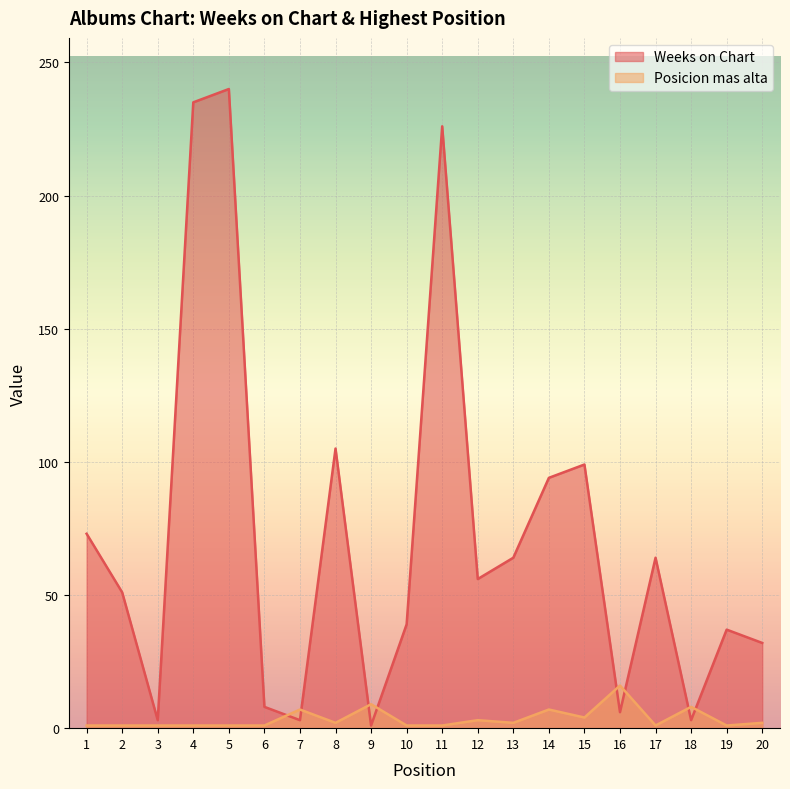

True or false: Weeks on Chart has a value of 1 at 7.

False